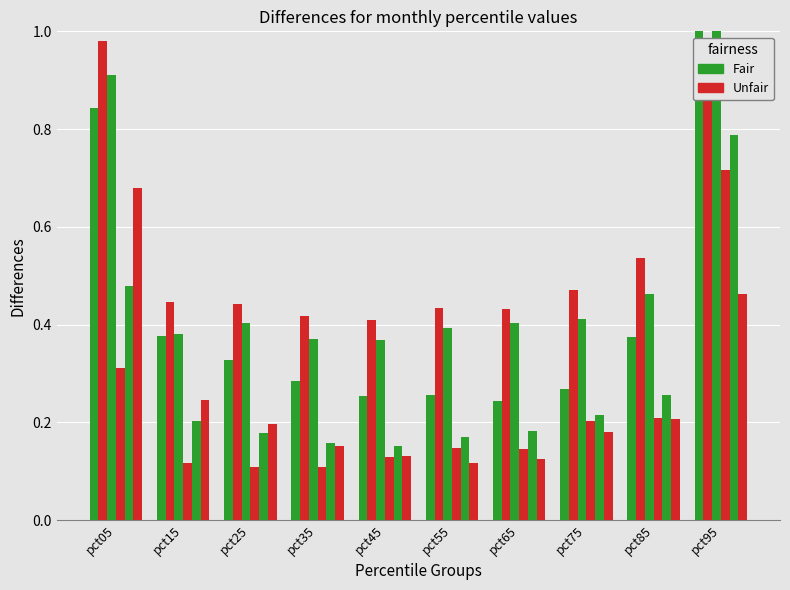

The May series shows 0.6 at pct05. True or false?

False